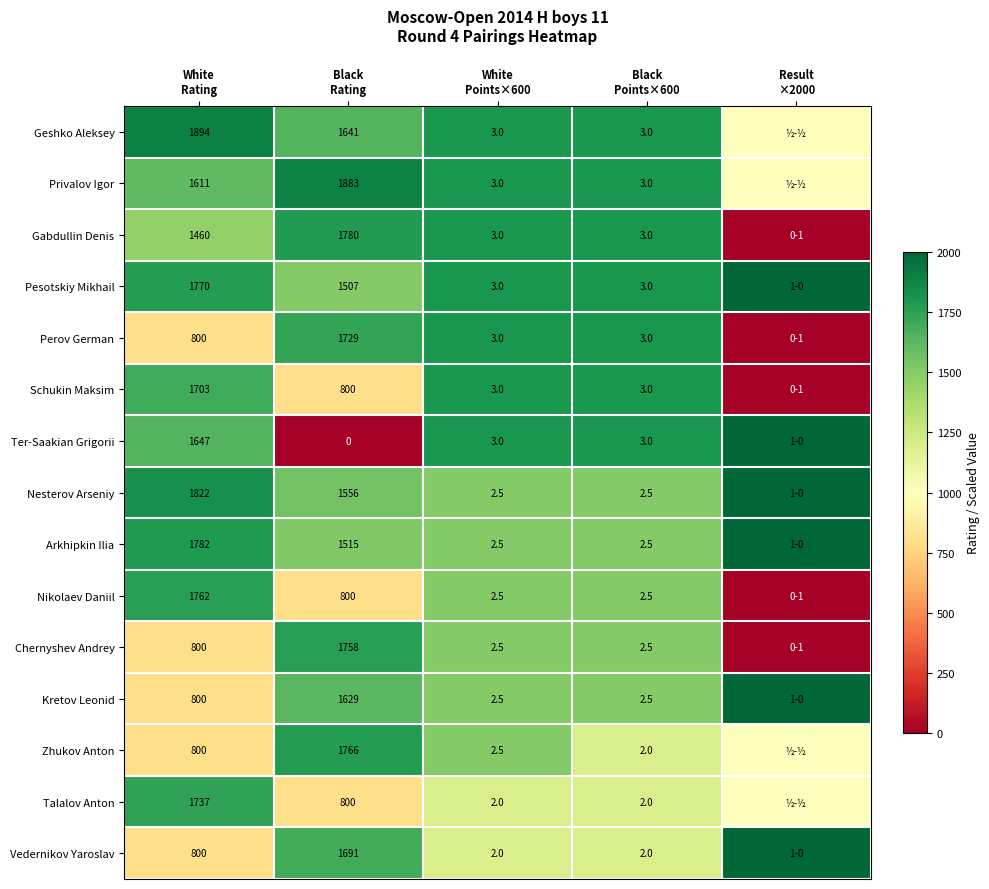

What is the sum of the Gabdullin Denis values at White Rating and Black Points×600?

3260